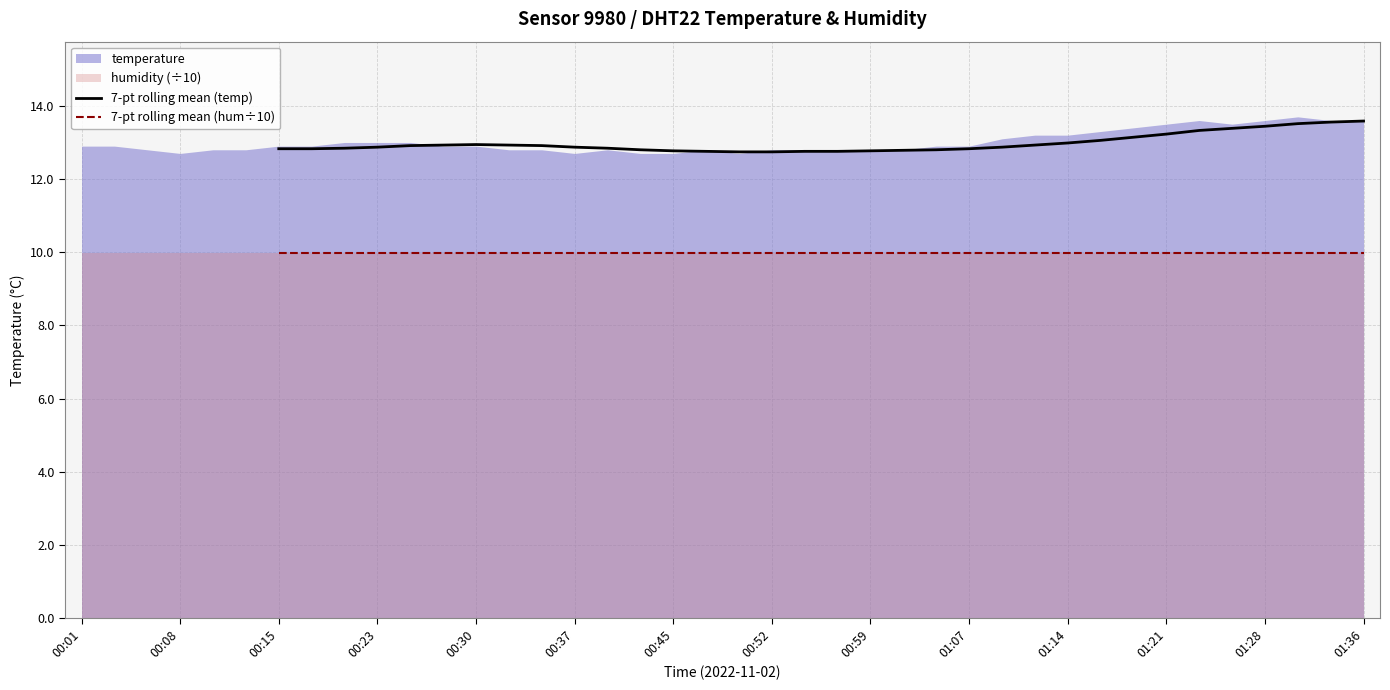

How many lines are shown in the chart?

2